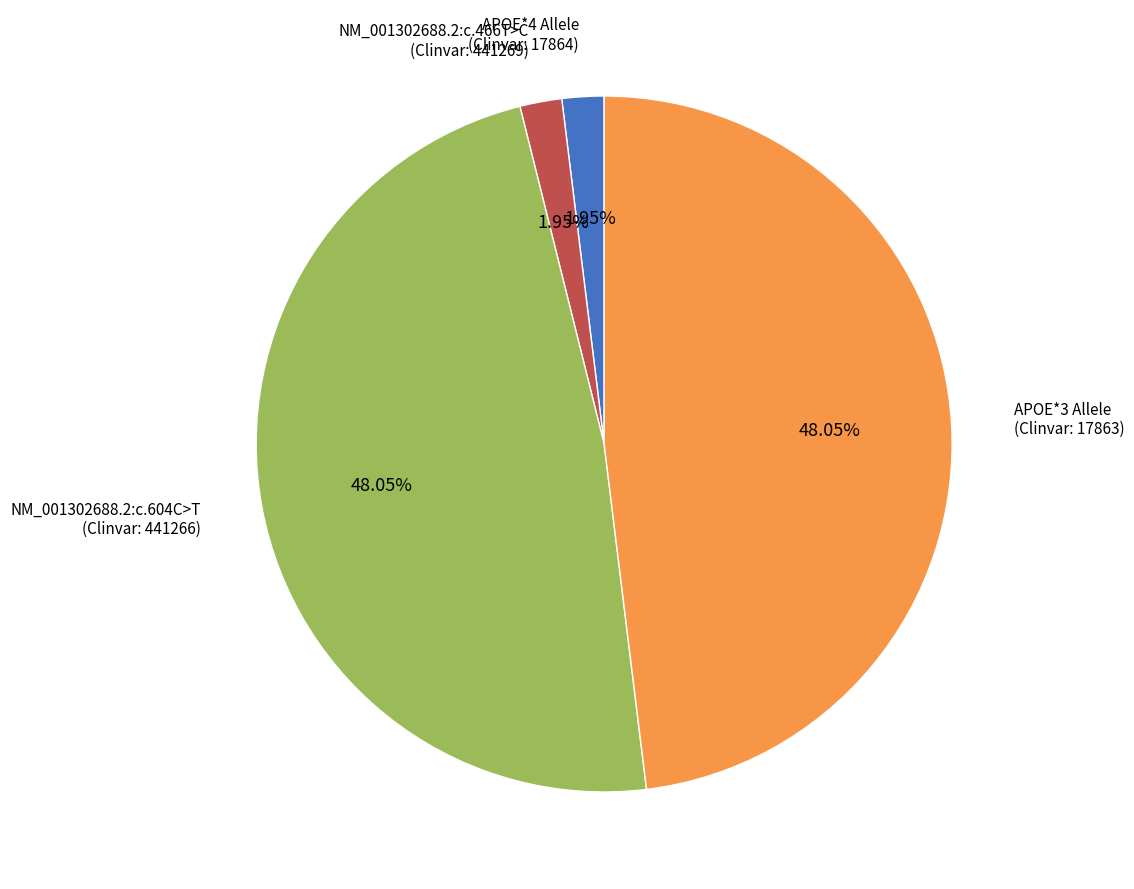

Is there a majority slice in this chart?

No